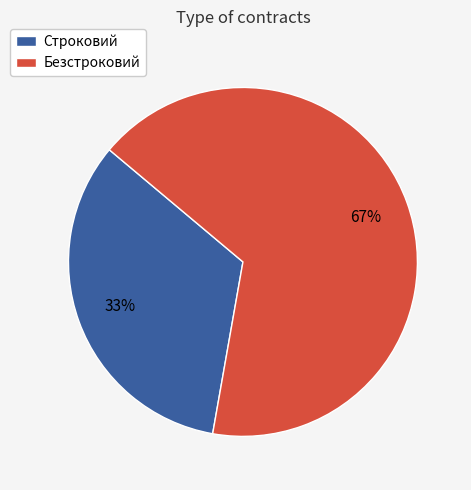

Which category has the biggest portion of the pie?

Безстроковий